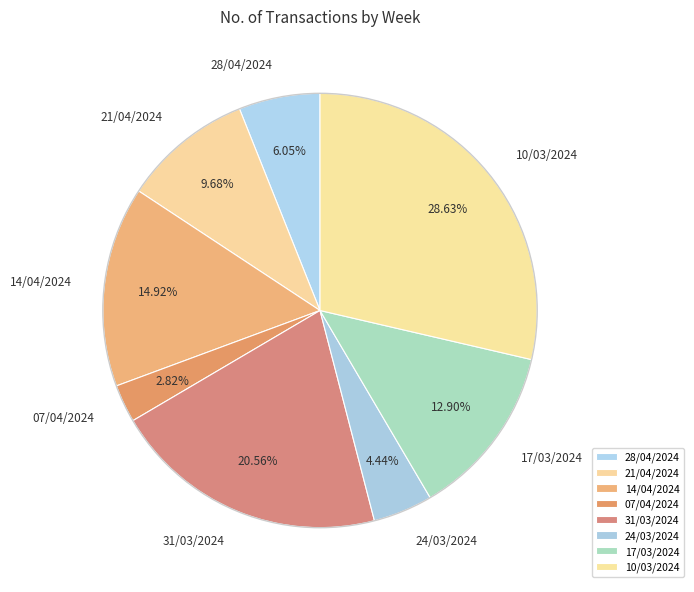

To the nearest percent, what is the difference between the 14/04/2024 and 24/03/2024 slice percentages?

10%